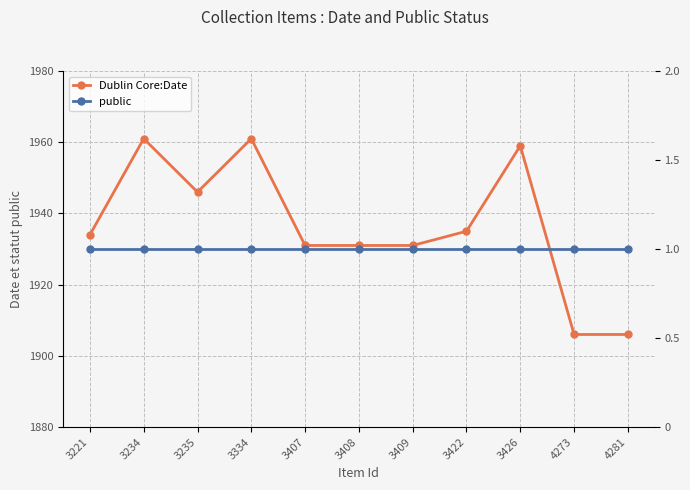

Rank the series by their average value, from lowest to highest.

public, Dublin Core:Date